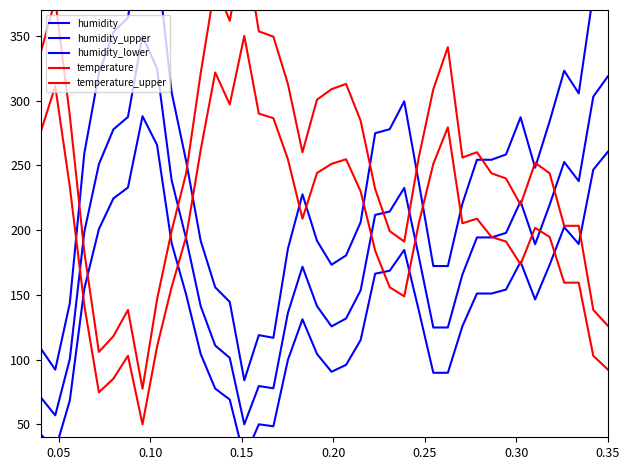

Is it true that temperature equals 274.1 at 36?

False